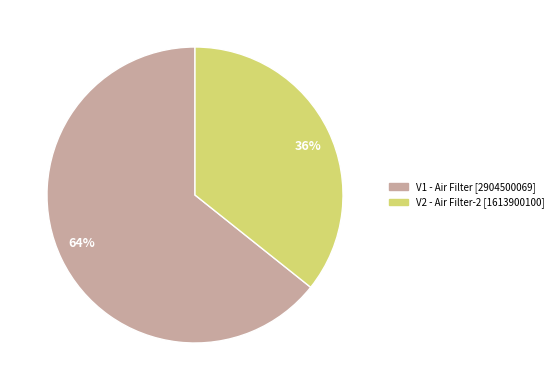

Is there a majority slice in this chart?

Yes